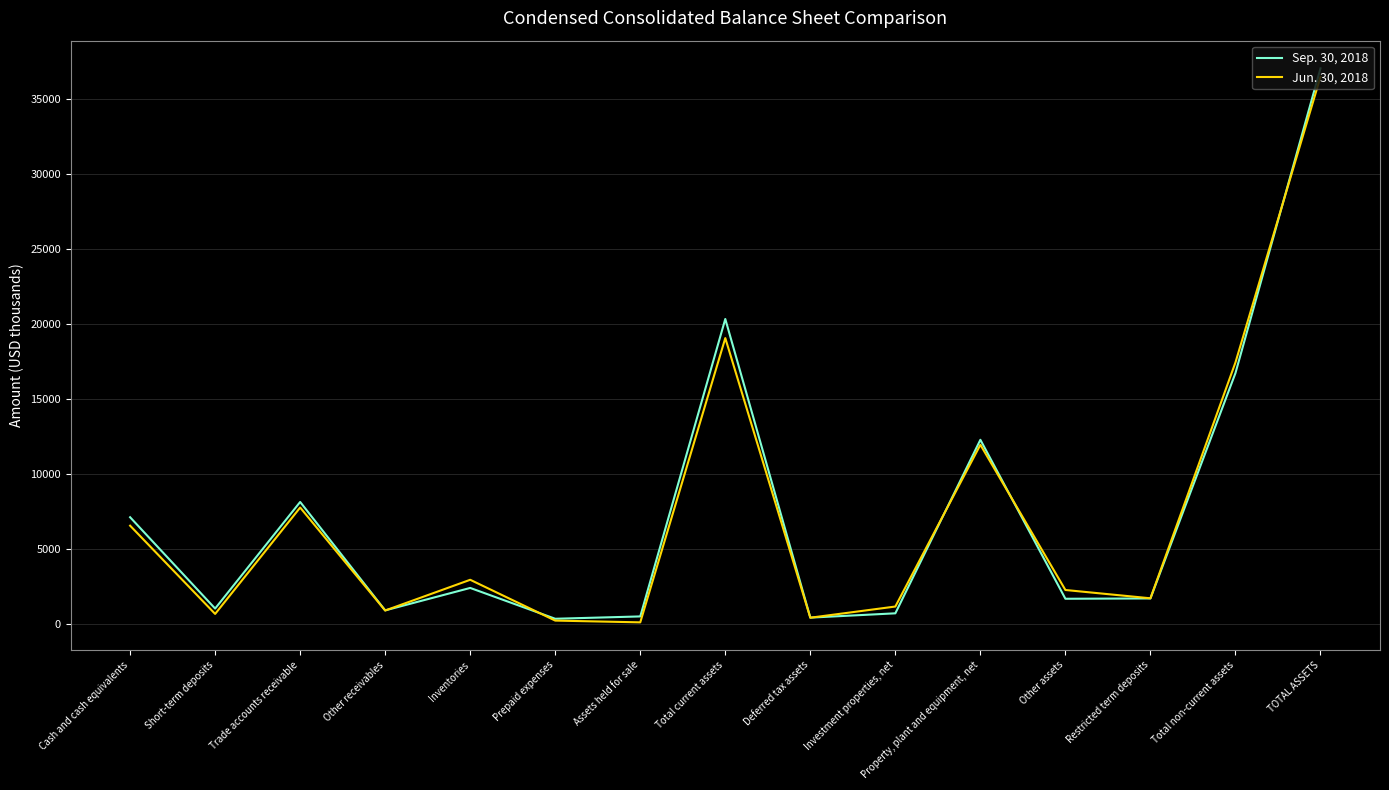

What is the approximate value of Jun. 30, 2018 at Other assets?

2249